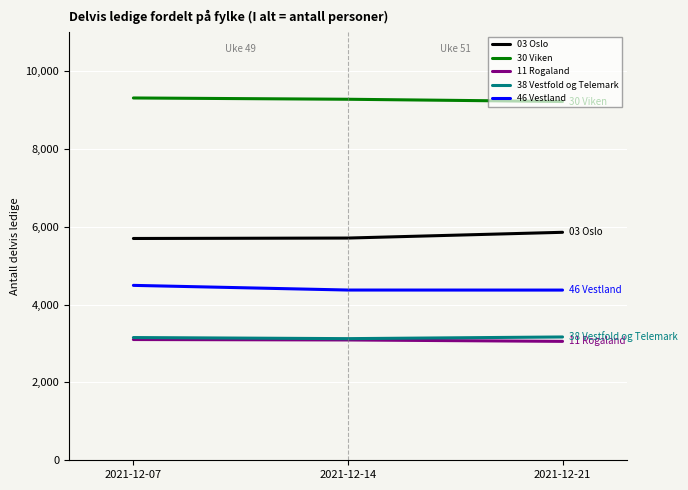

What is the spread (max minus min) of values at 2021-12-21?

6164